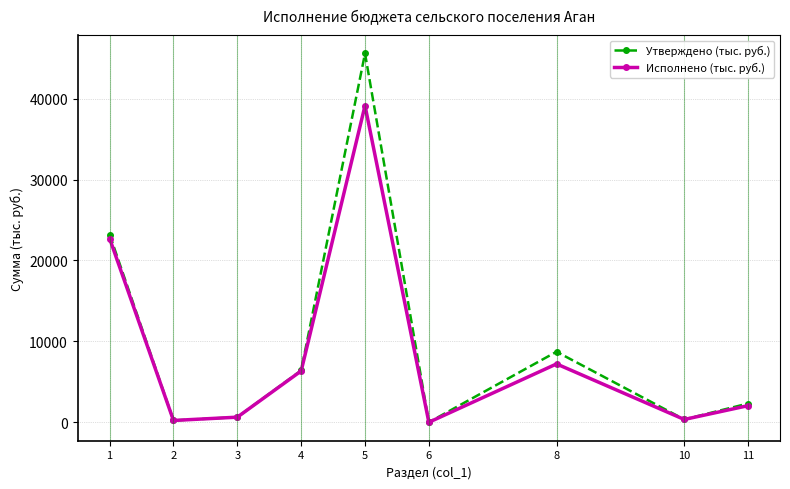

The value of Утверждено (тыс. руб.) at 11 is 2320.7. True or false?

True